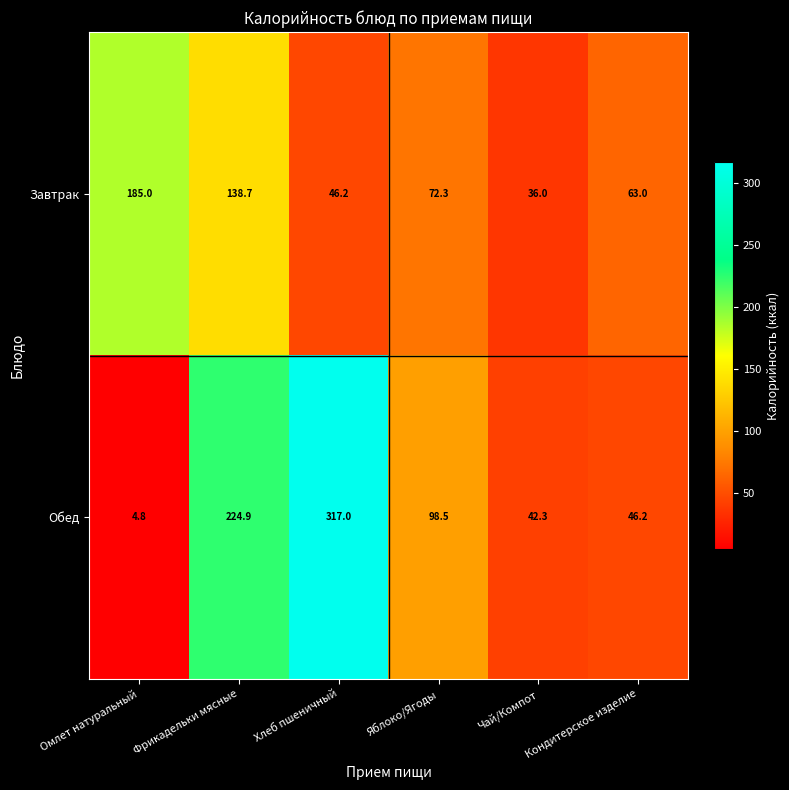

Rank the categories by Завтрак value from highest to lowest.

Омлет натуральный, Фрикадельки мясные, Яблоко/Ягоды, Кондитерское изделие, Хлеб пшеничный, Чай/Компот